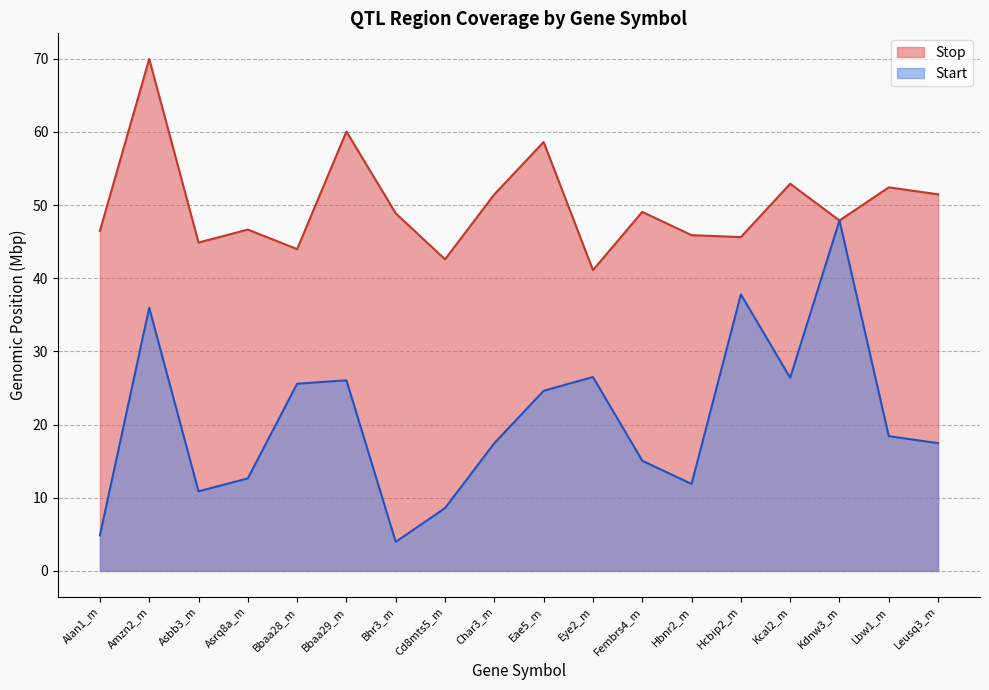

List the series in order of their peak value, highest first.

Stop, Start